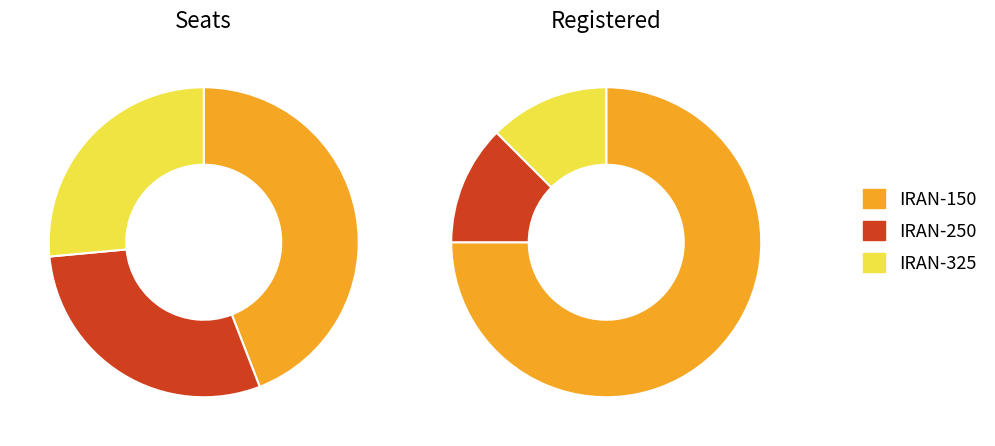

Is it true that IRAN-250 is 12% of the pie?

True